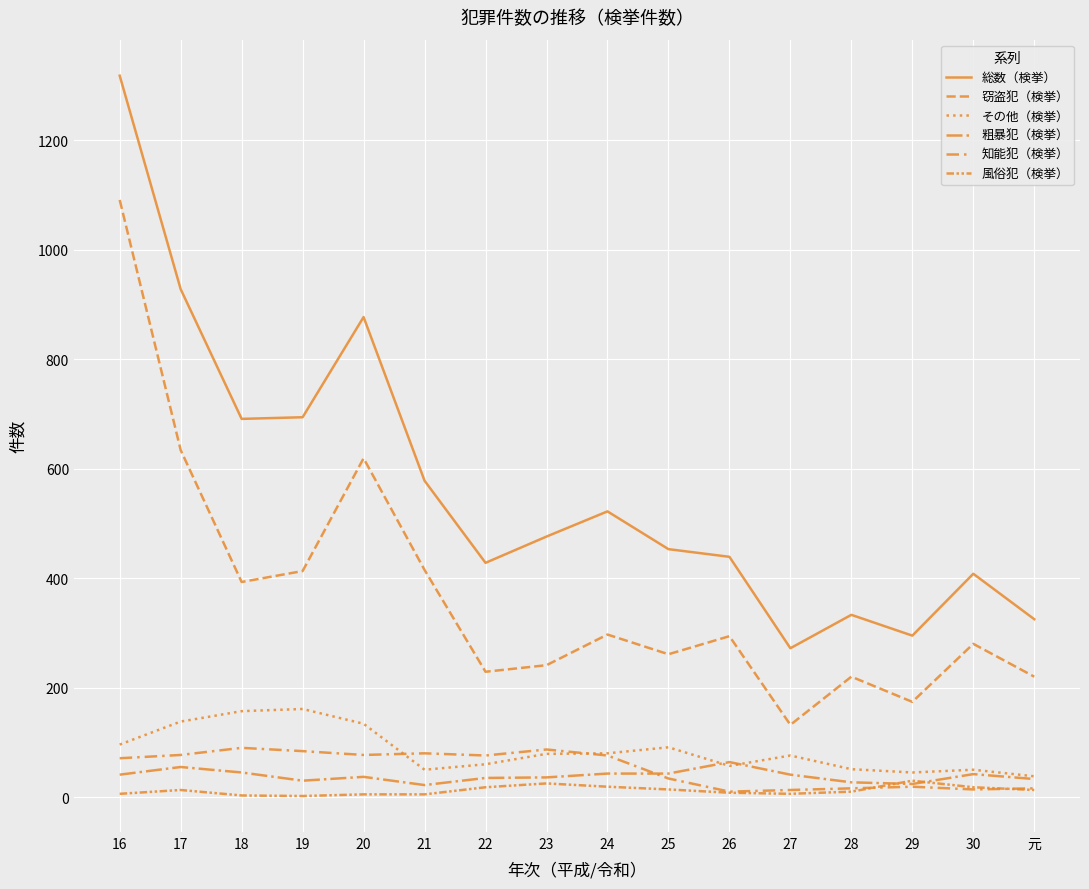

Rank the categories by 知能犯（検挙） value from highest to lowest.

18, 23, 19, 21, 17, 20, 22, 24, 16, 25, 29, 28, 元, 30, 27, 26